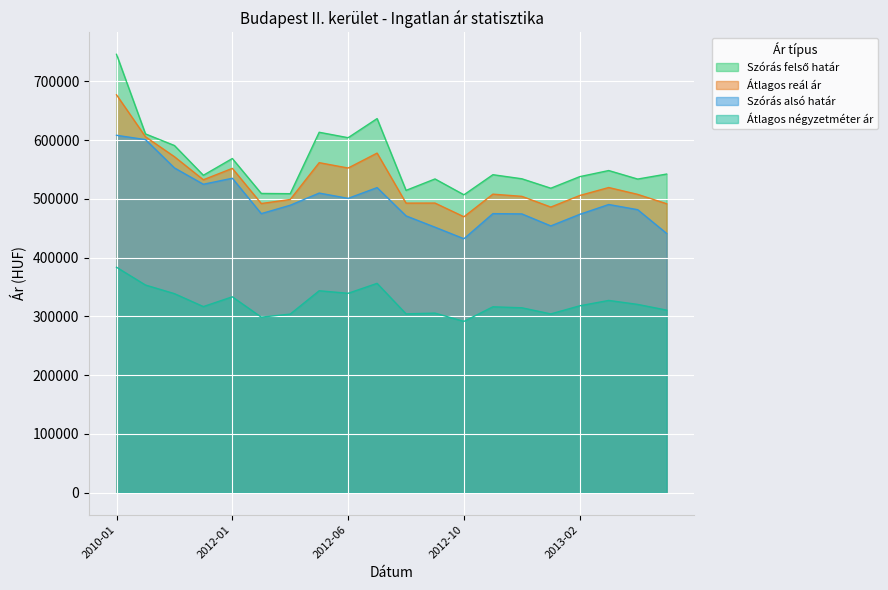

What is the difference between the second highest and minimum values in the Átlagos reál ár series?

136159